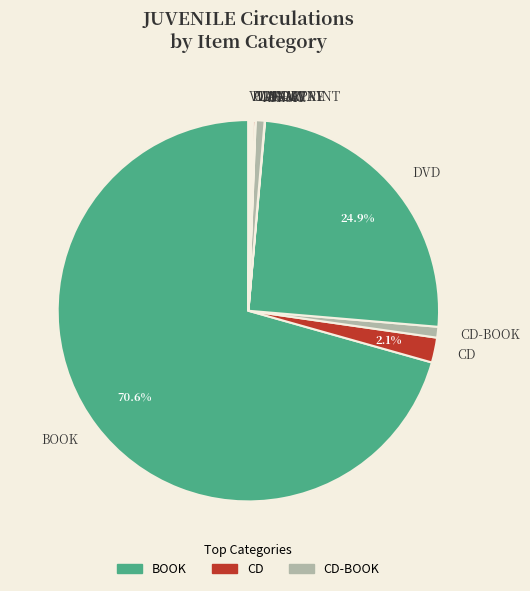

What is the largest slice in the pie chart?

BOOK